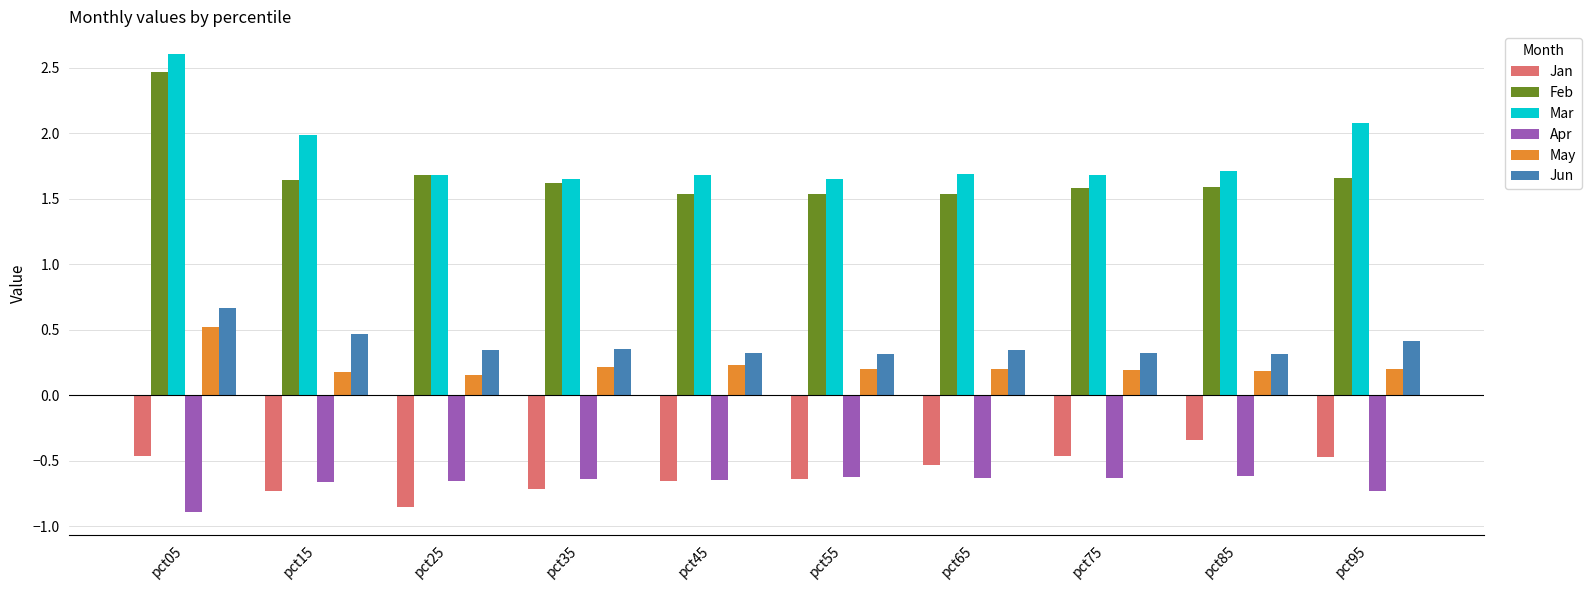

How many May values are between 0 and 1?

10